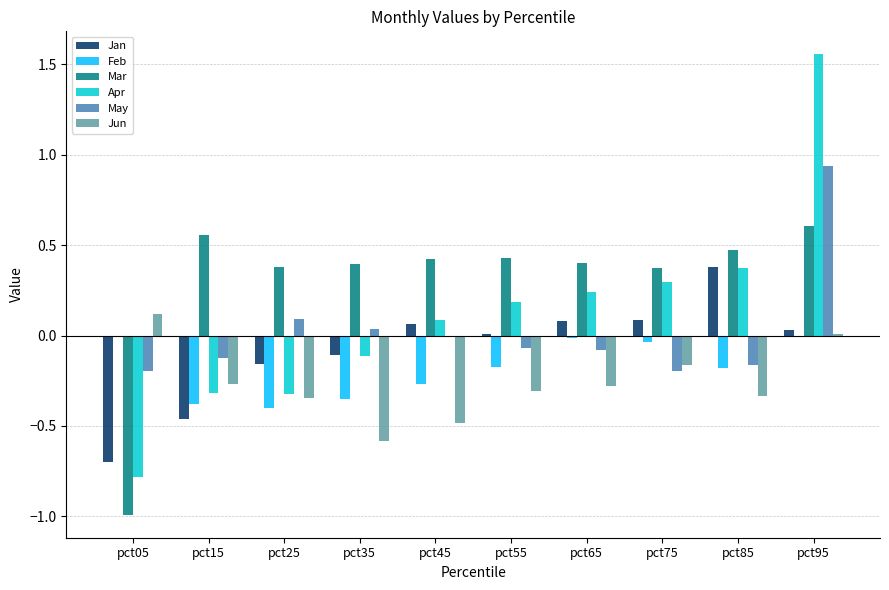

Between pct25 and pct65, which series saw the biggest shift?

Apr